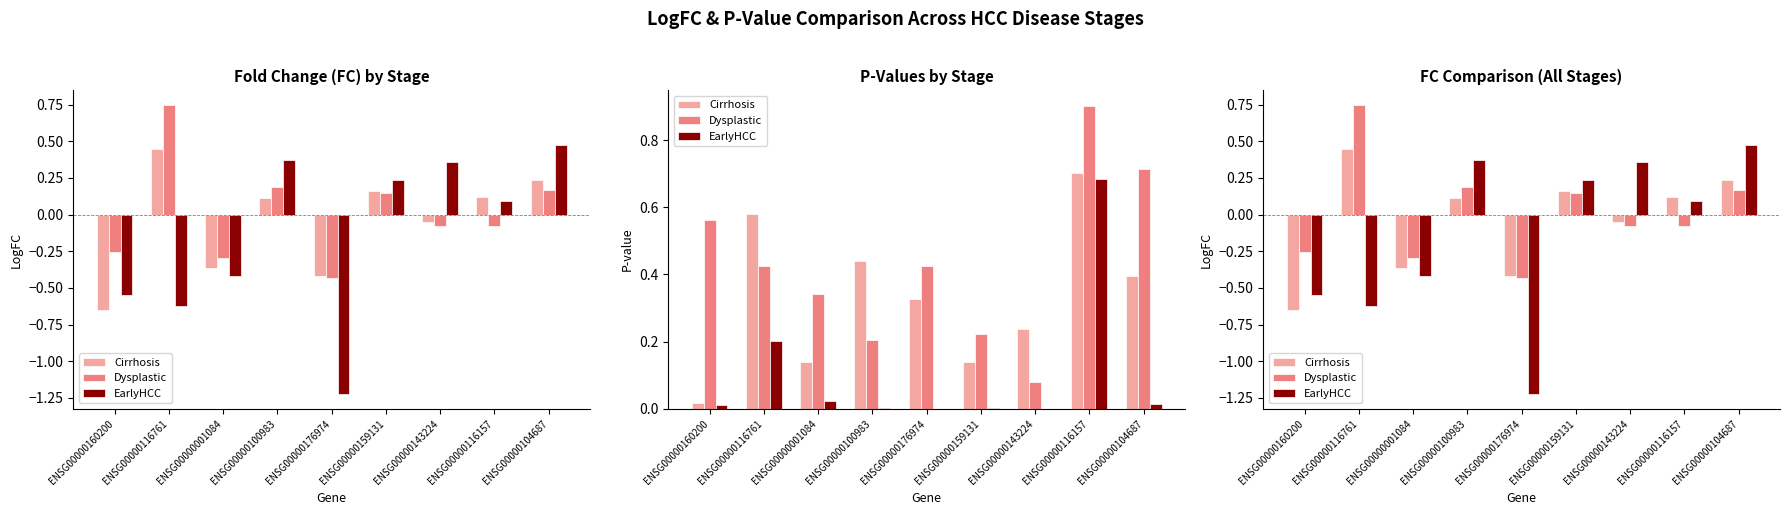

What is the difference between the maximum and minimum values in the EarlyHCC series?

1.7